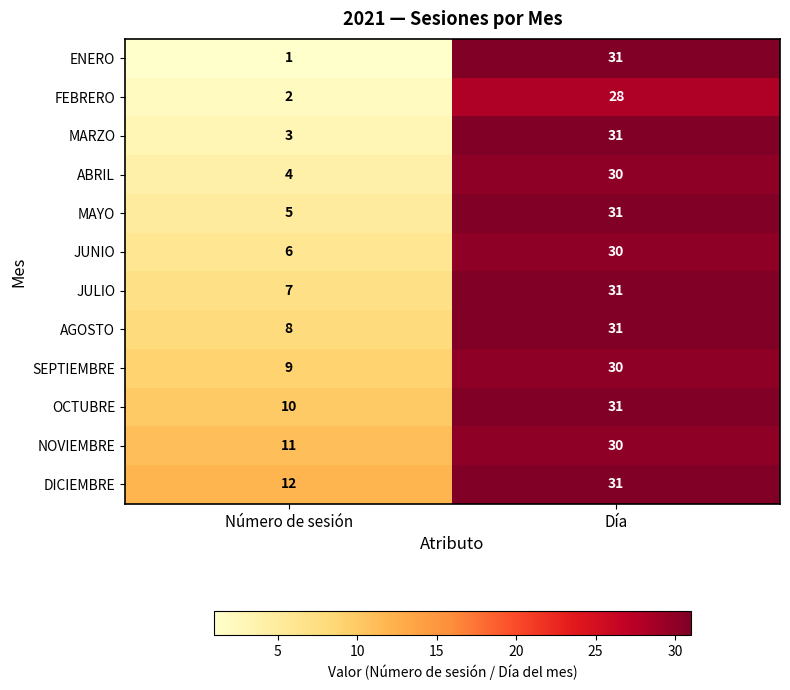

What is the sum of all MARZO values?

34